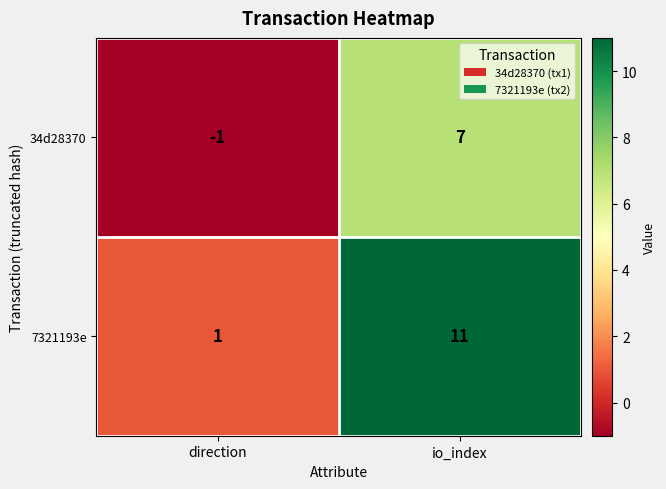

Is it true that 34d28370 equals 10 at io_index?

False